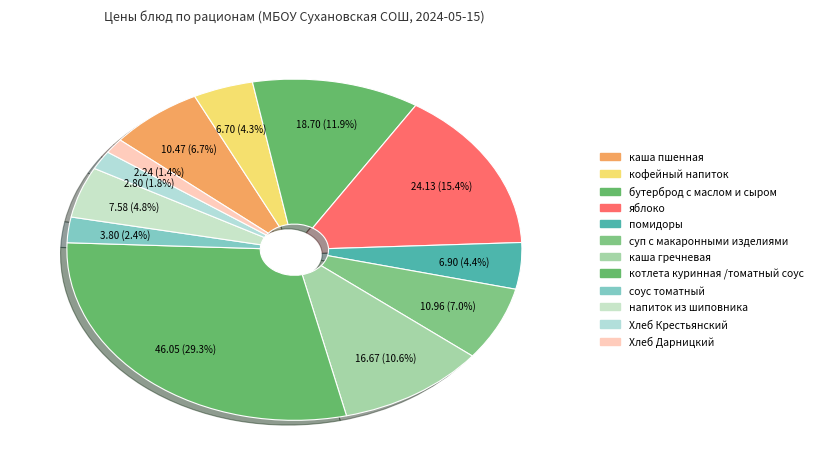

What percentage is the каша пшенная slice, to the nearest percent?

7%